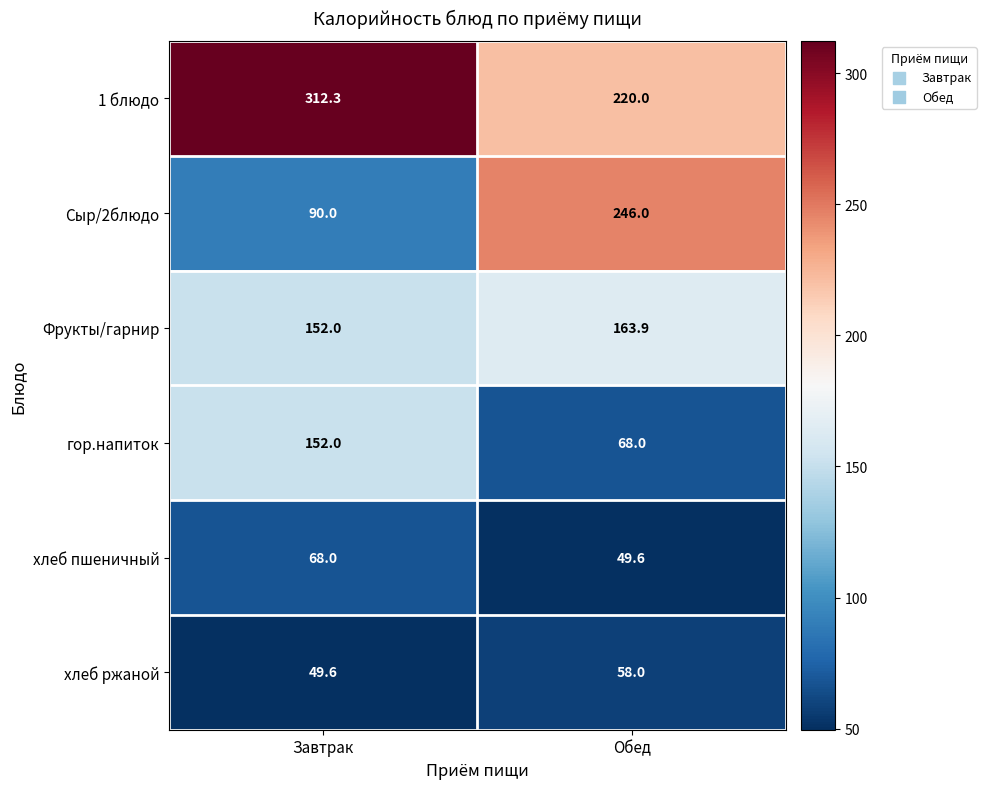

Which category has the highest value in the 1 блюдо series?

Завтрак